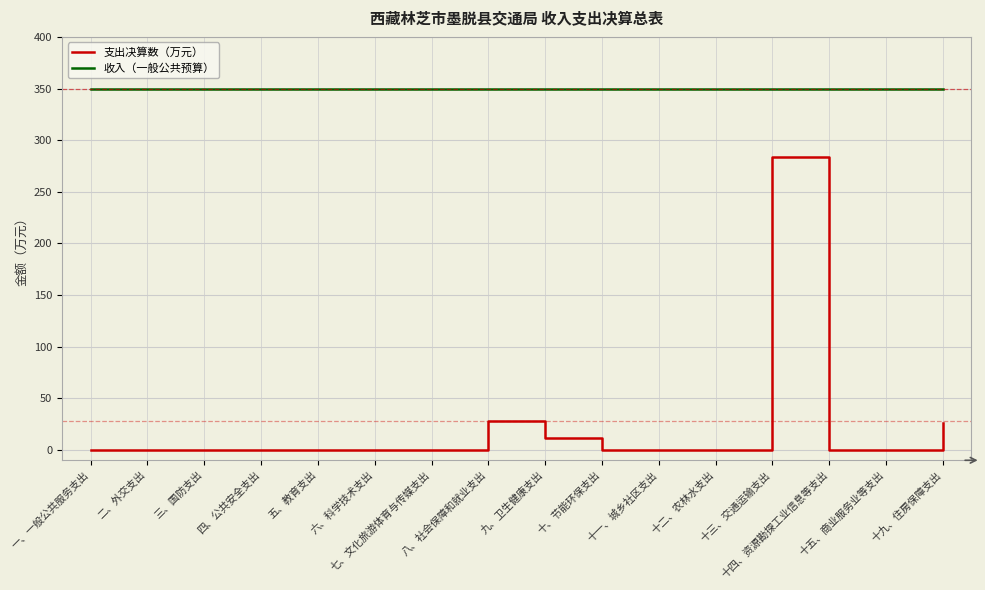

Which series changed the most between 九、卫生健康支出 and 十三、交通运输支出?

支出决算数（万元）